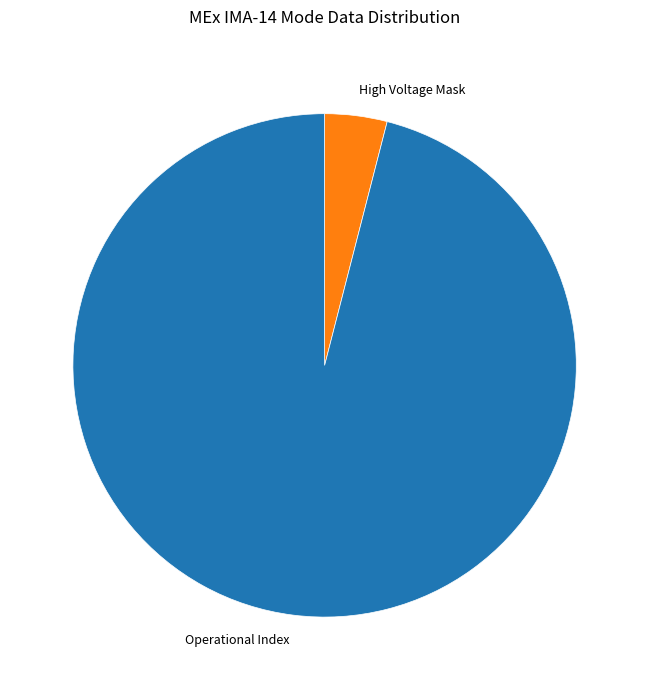

How many slices are in this pie chart?

2